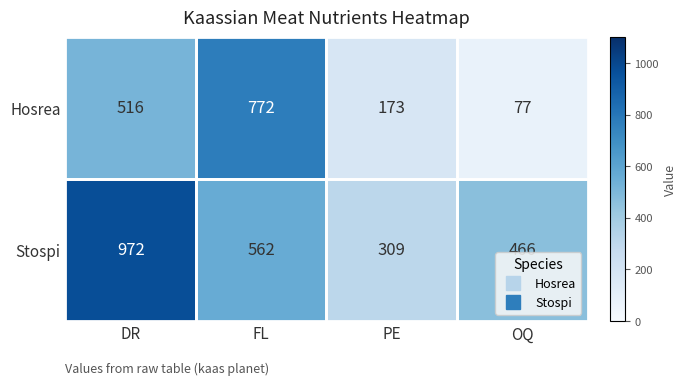

Which series has the largest range (max minus min)?

Hosrea